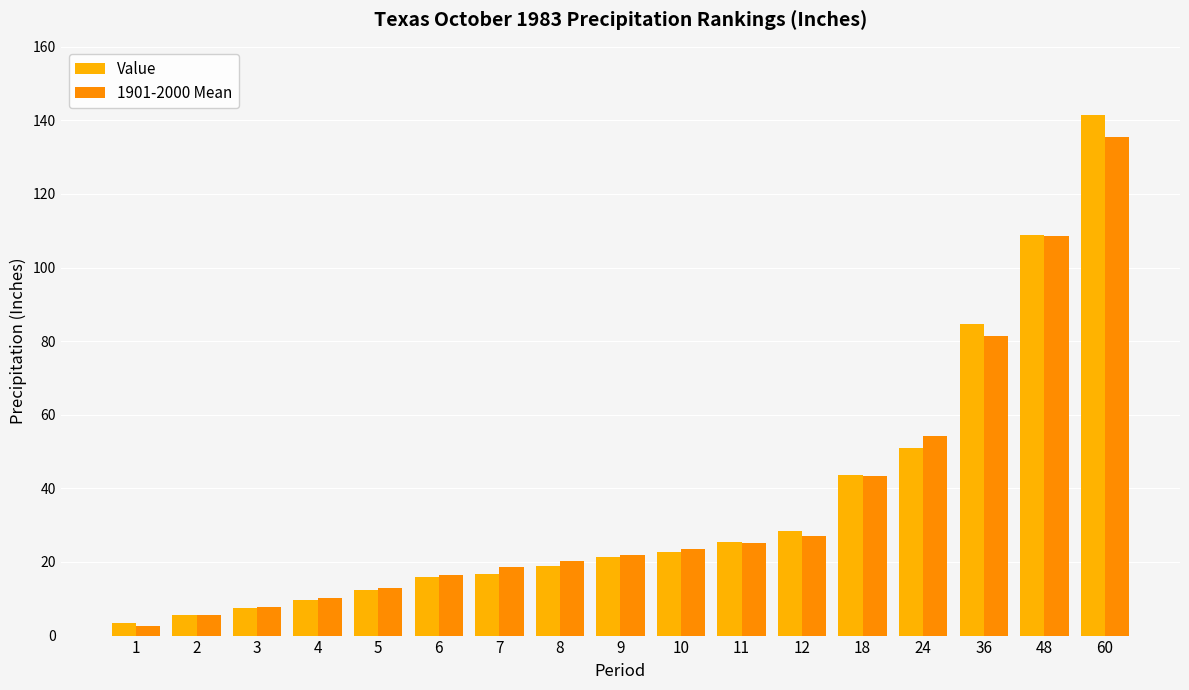

What is the difference between the second highest and minimum values in the Value series?

105.5